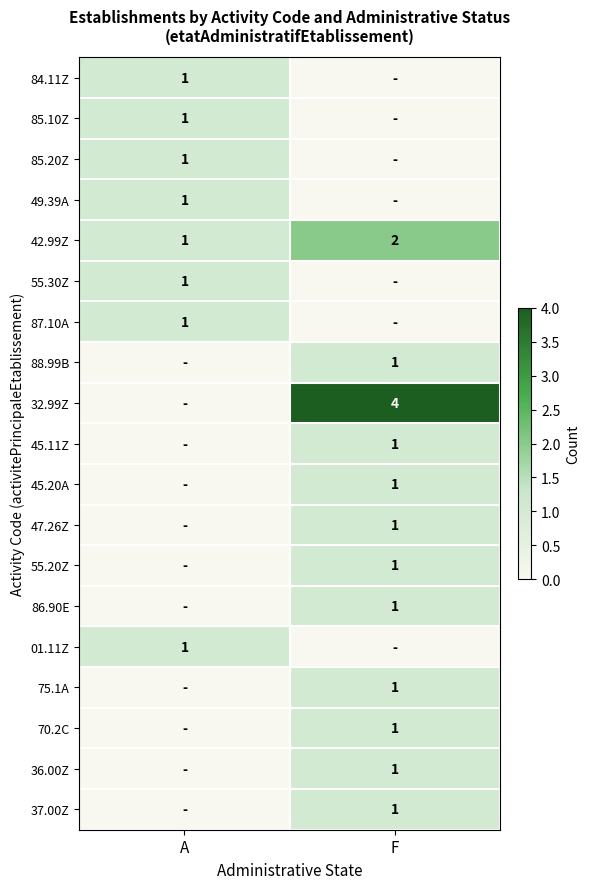

The value of 86.90E at F is 1. True or false?

True